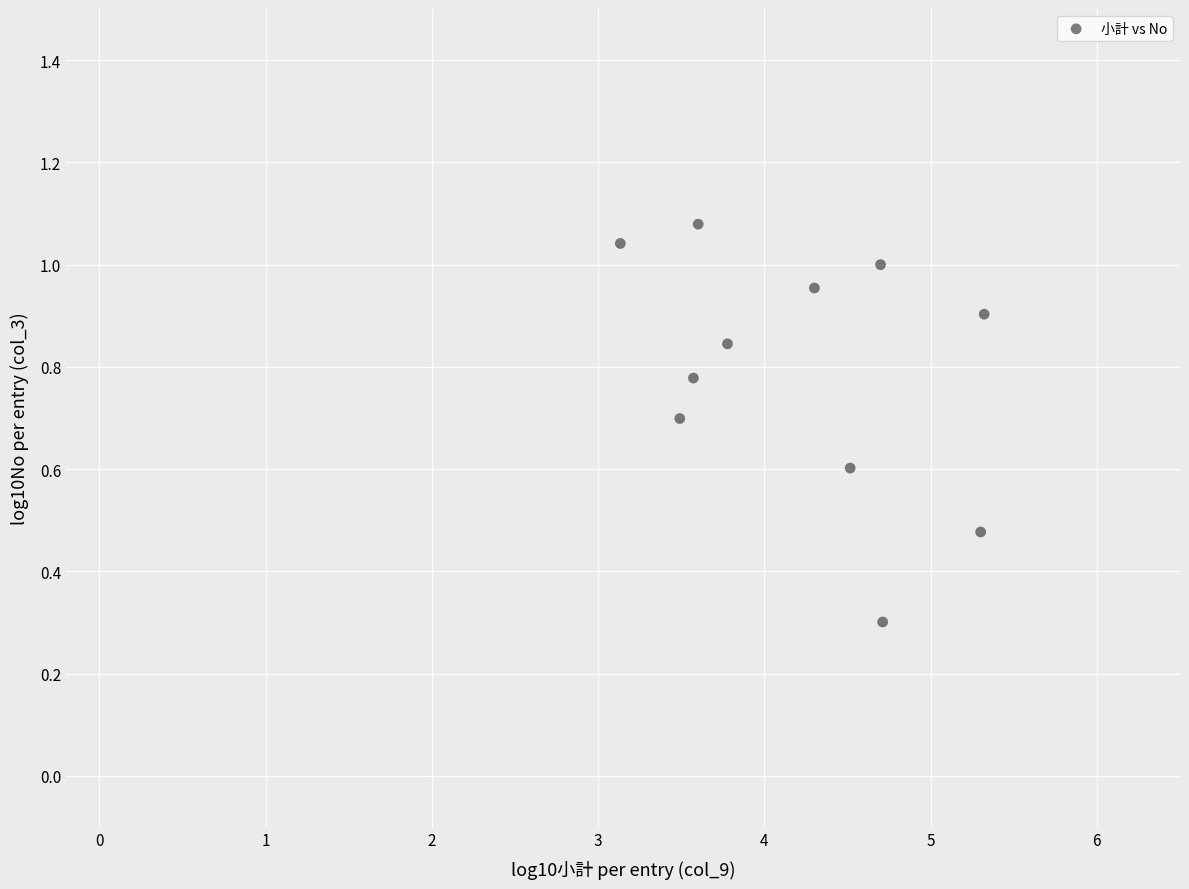

What Y value in the scatter plot is closest to 0?

0.3